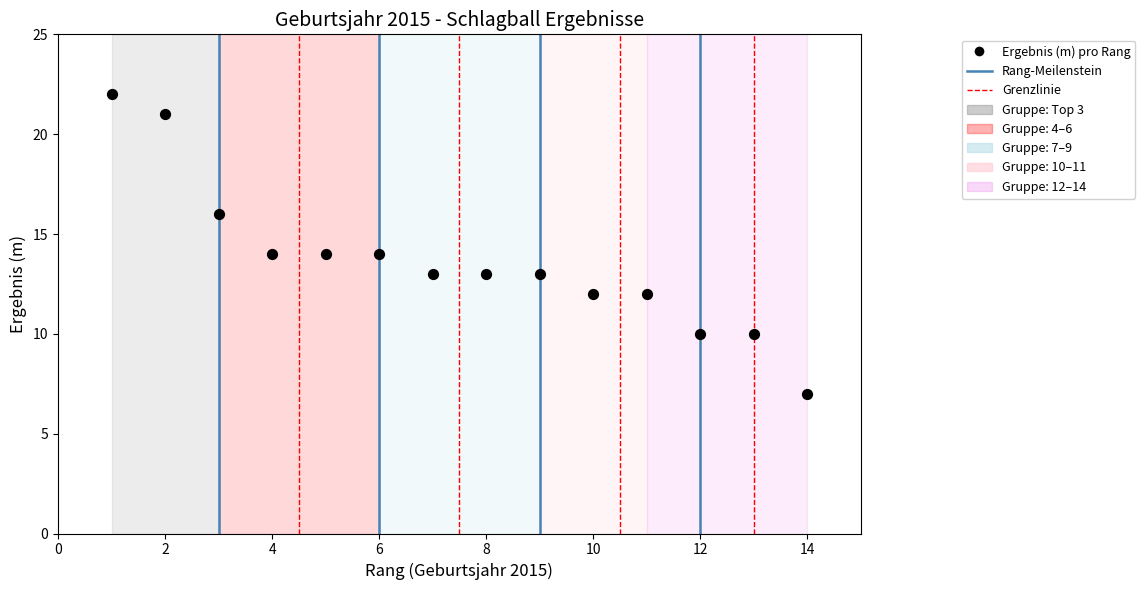

What is the range of X values (max minus min)?

13